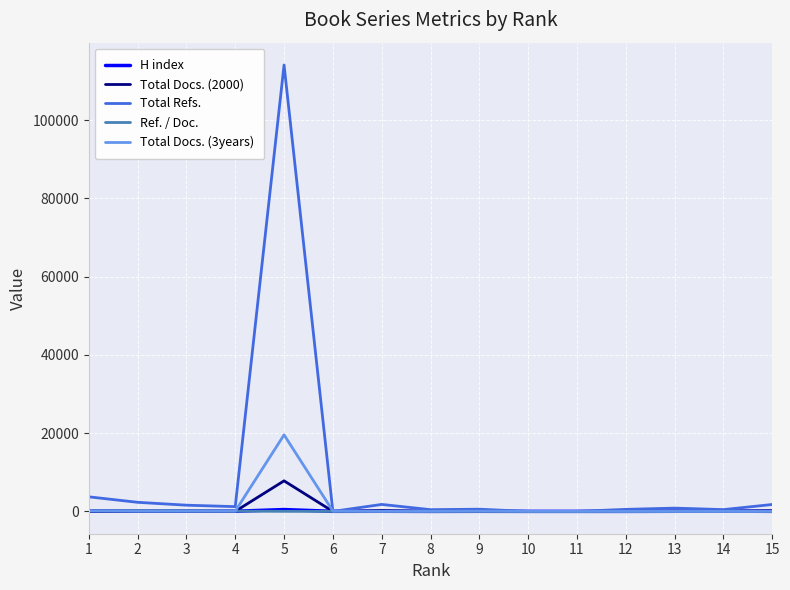

Which series has the largest range (max minus min)?

Total Refs.